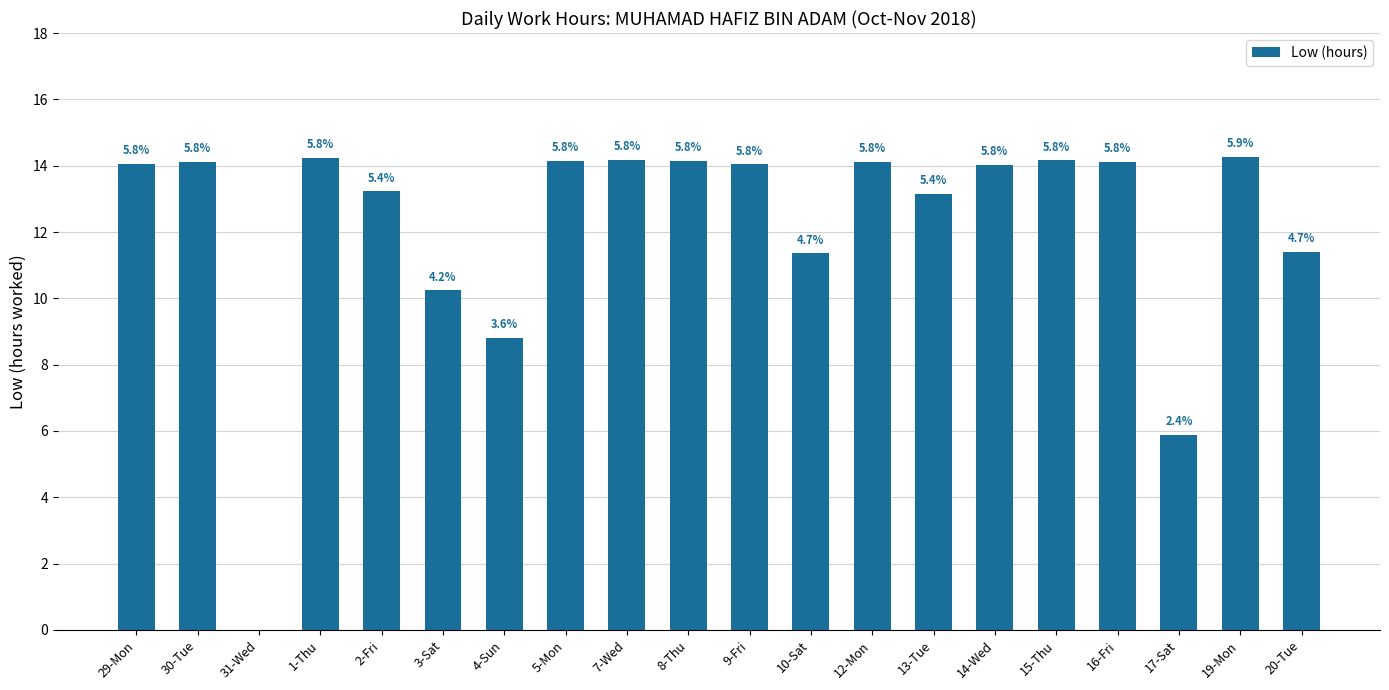

Reading left to right, extract all data points from this chart.

29-Mon=14.1	30-Tue=14.1	31-Wed=0.0	1-Thu=14.2	2-Fri=13.2	3-Sat=10.2	4-Sun=8.8	5-Mon=14.1	7-Wed=14.2	8-Thu=14.2	9-Fri=14.0	10-Sat=11.4	12-Mon=14.1	13-Tue=13.2	14-Wed=14.0	15-Thu=14.2	16-Fri=14.1	17-Sat=5.9	19-Mon=14.3	20-Tue=11.4